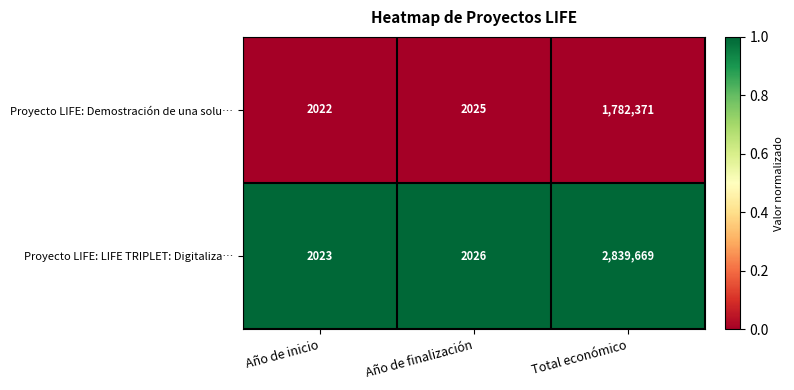

What is the total value across all series at Total económico?

4622040